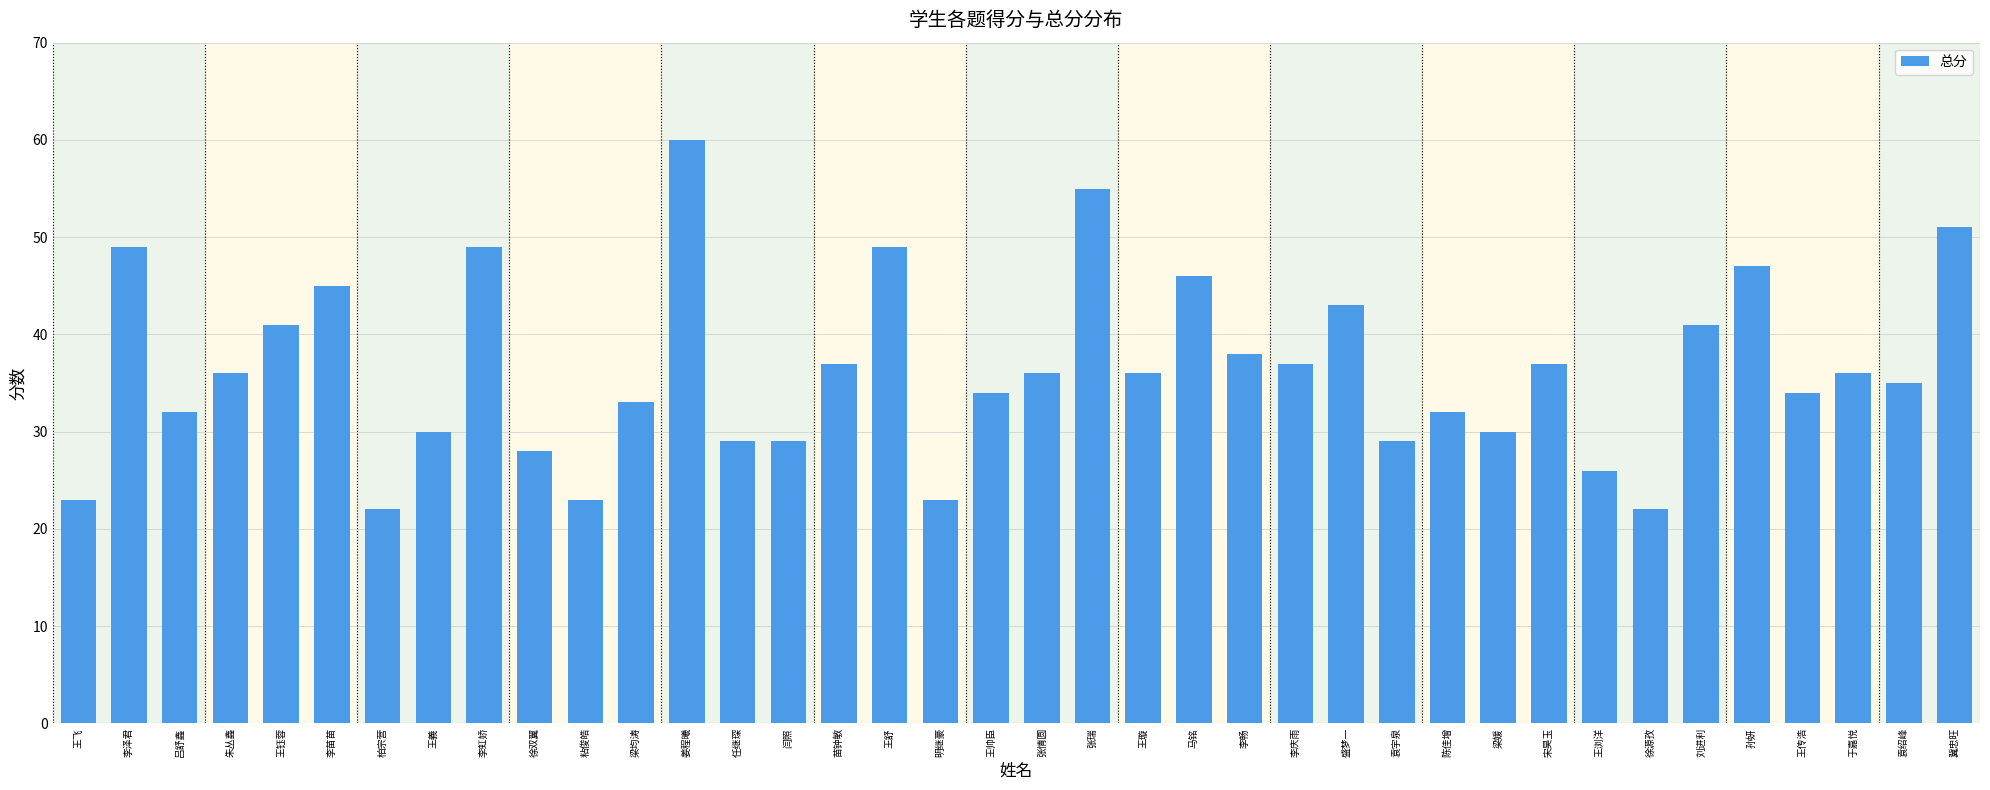

The value at 李苗苗 is 45. True or false?

True